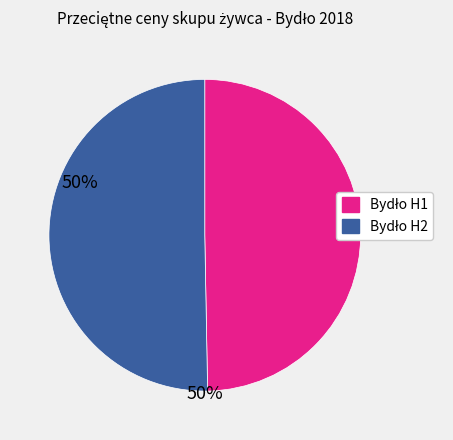

Is there a majority slice in this chart?

Yes